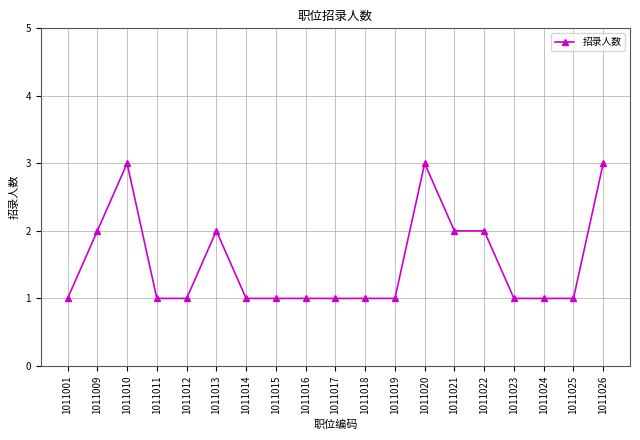

Where is the first local maximum?

1011010